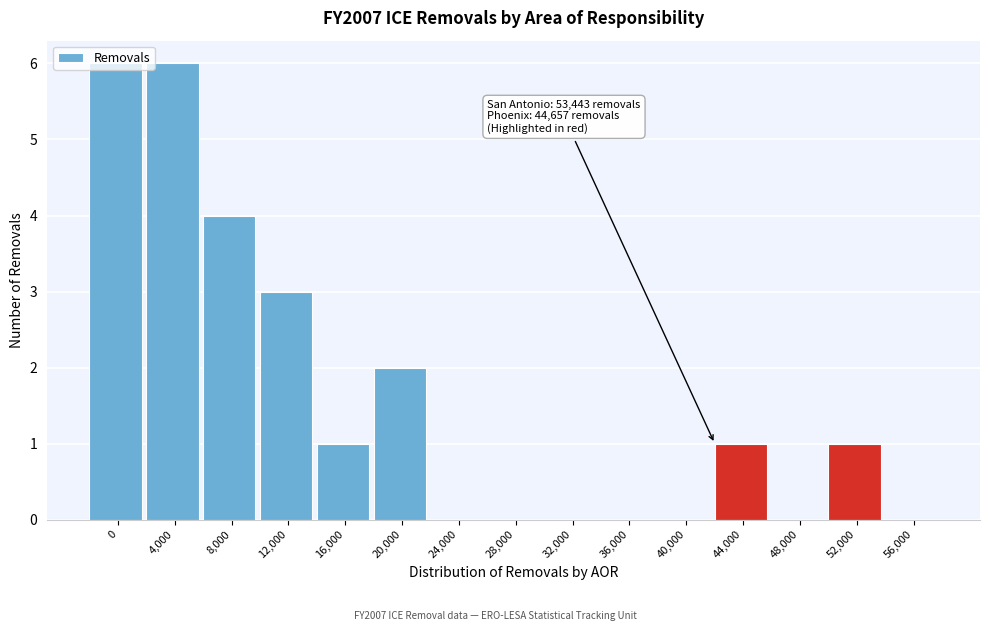

What is the maximum value shown in the chart?

6